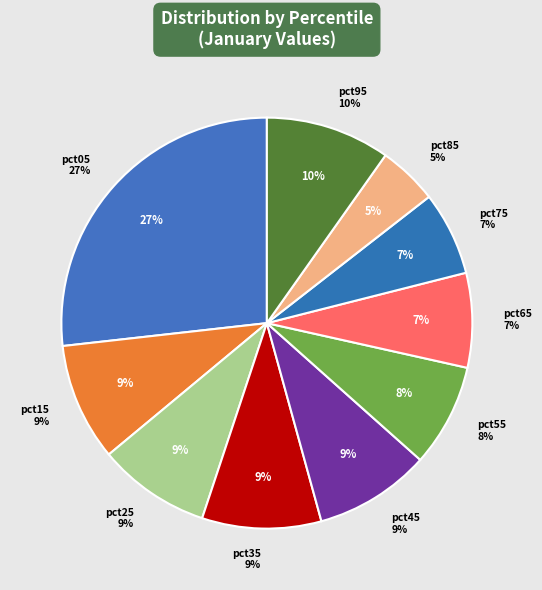

How many segments does this pie chart have?

10